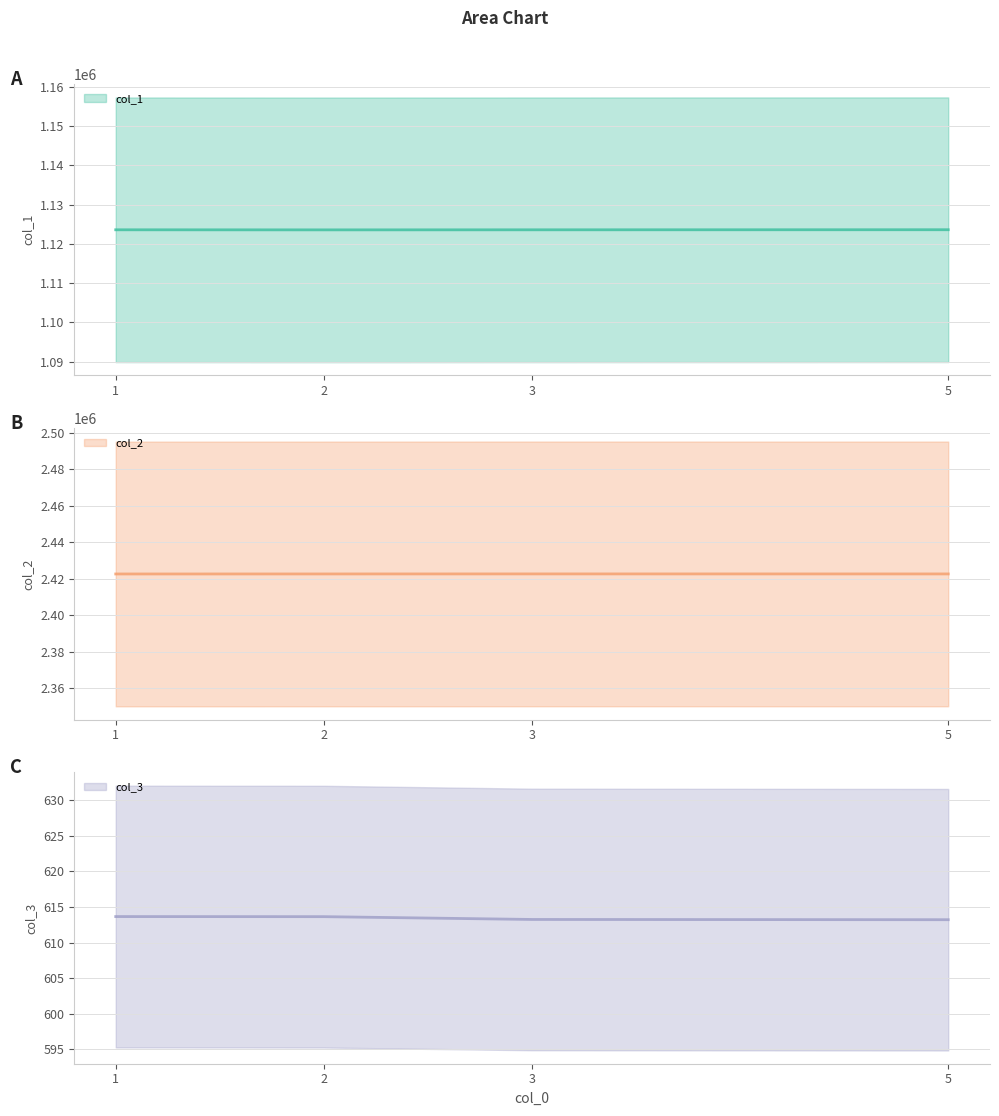

Which has a higher value, 3 or 2?

3